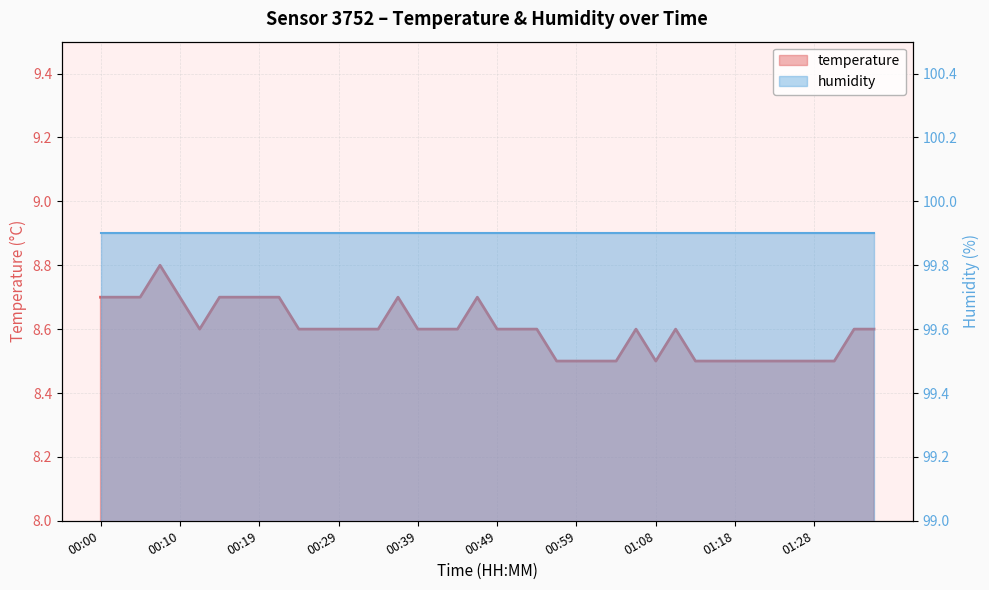

Where is the data nearest to the value 8?

00:56